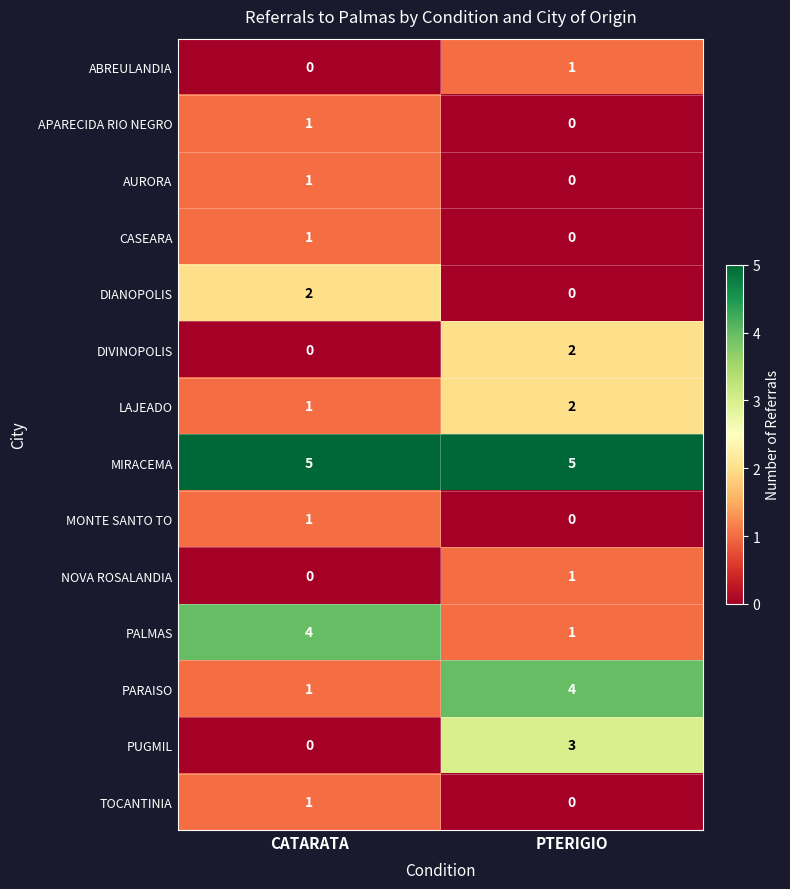

Rank the categories by LAJEADO value from highest to lowest.

PTERIGIO, CATARATA